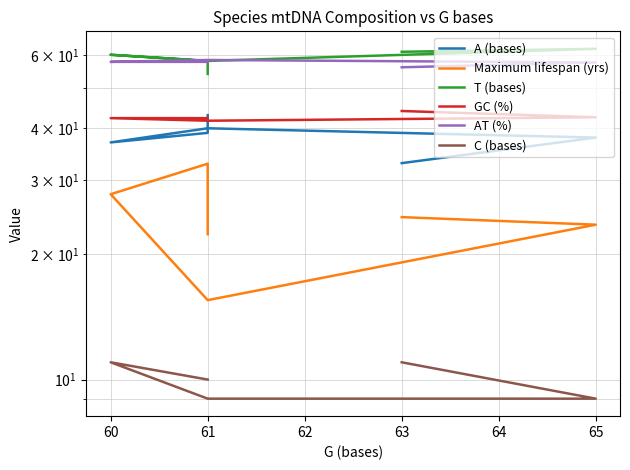

What is the minimum value for A (bases)?

33.0